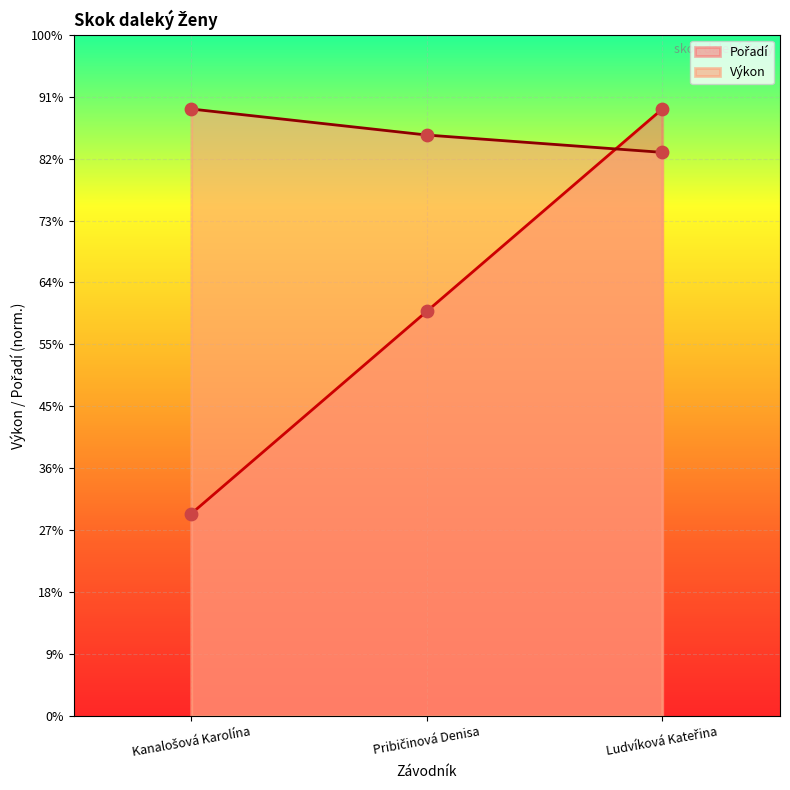

Which series reaches the maximum Y coordinate?

Pořadí